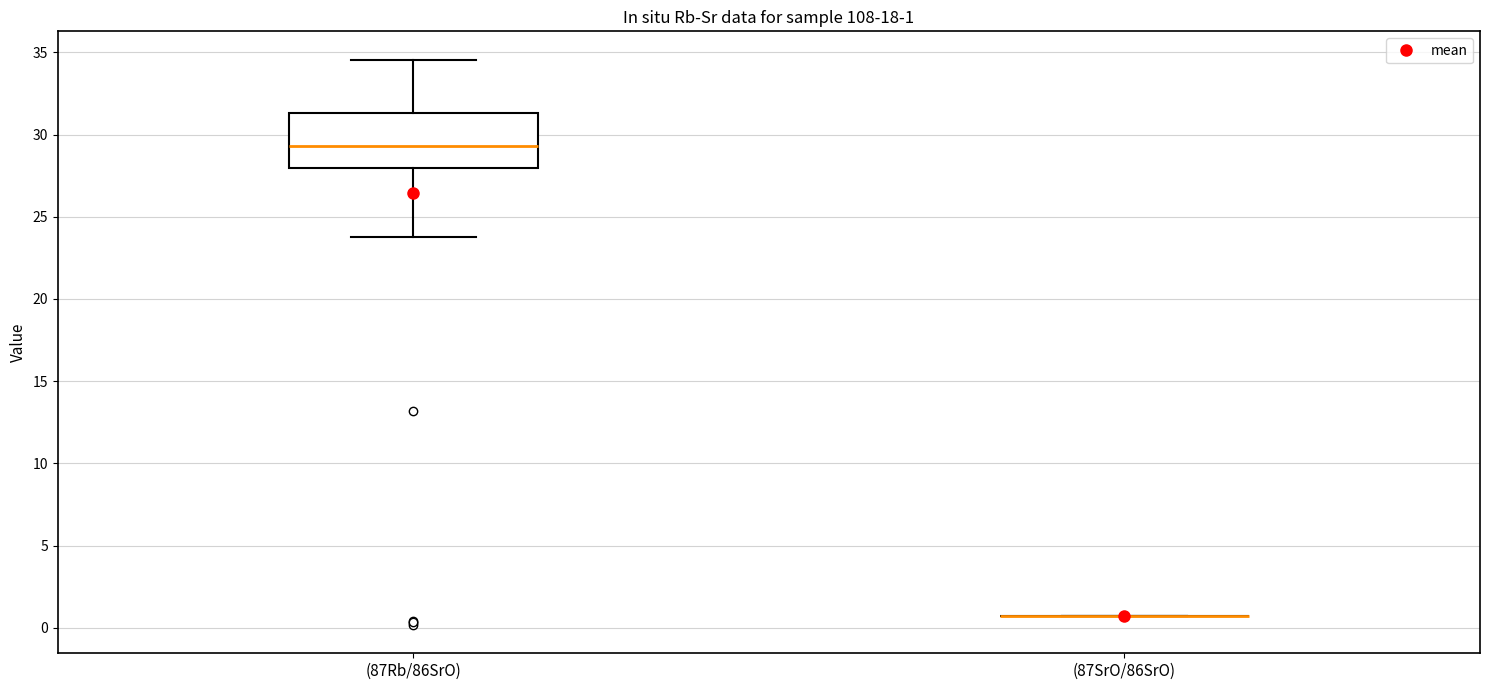

Comparing the boxes themselves (not the whiskers), which one is the tallest?

(87Rb/86SrO)